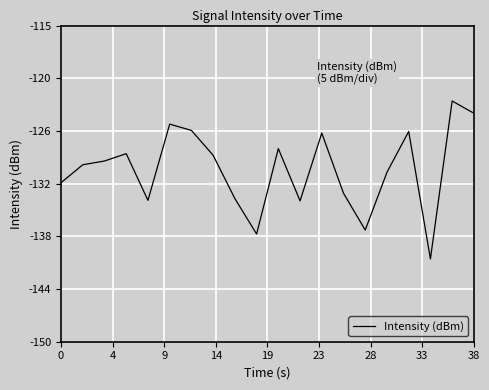

Is this an area chart (filled region under the line)?

No